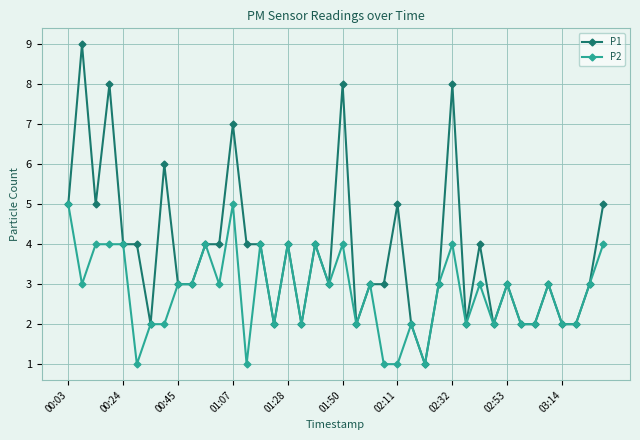

Rank the series by their maximum value, from highest to lowest.

P1, P2